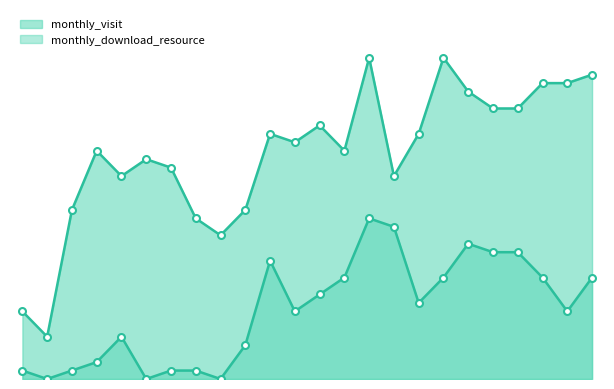

What is the label of the 7th point from the right?

2023-12